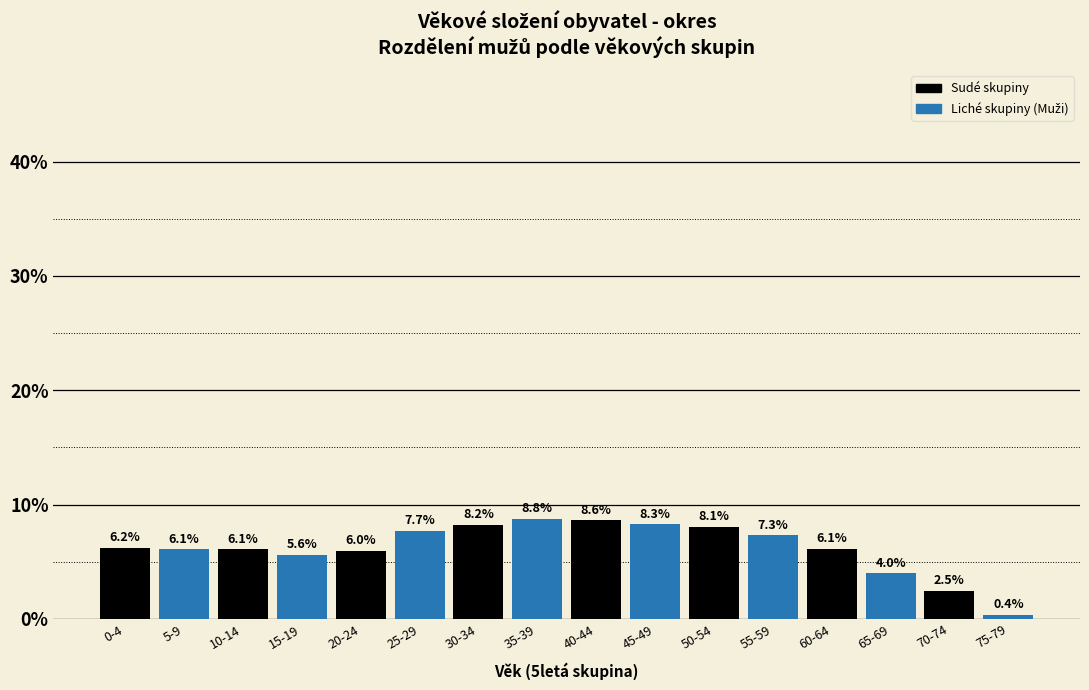

Reading right to left, list all the values displayed in this chart.

75-79=0.4	70-74=2.5	65-69=4.0	60-64=6.1	55-59=7.3	50-54=8.1	45-49=8.3	40-44=8.6	35-39=8.8	30-34=8.2	25-29=7.7	20-24=6.0	15-19=5.6	10-14=6.1	5-9=6.1	0-4=6.2